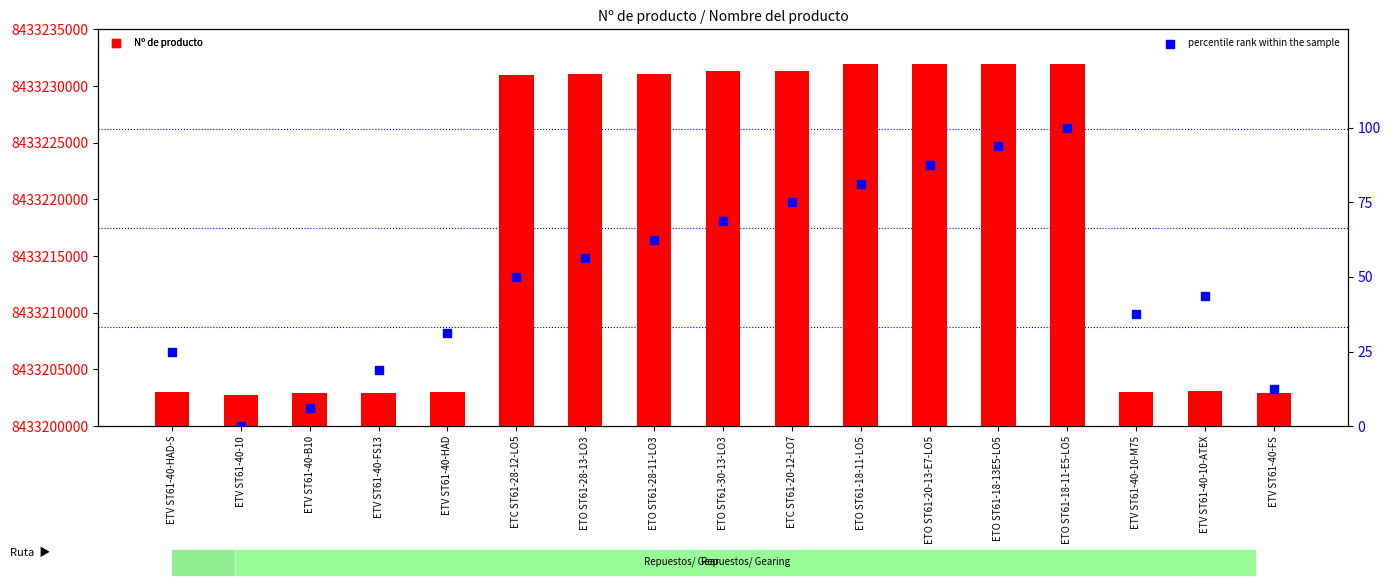

Which series has the largest Y range (max minus min)?

Nº de producto